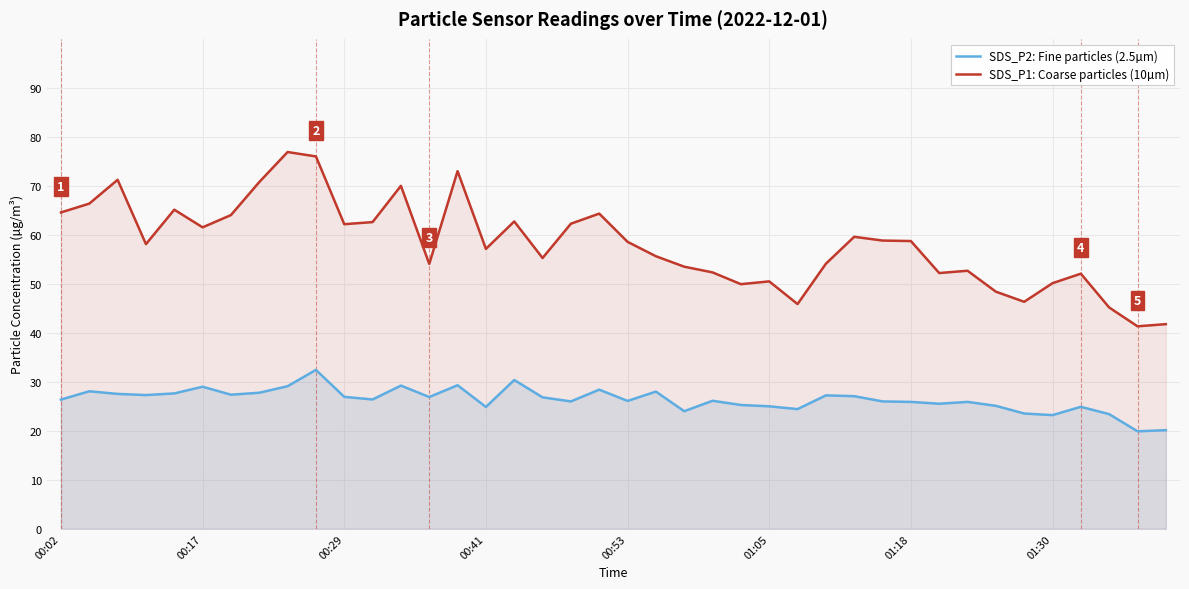

How many lines are shown in the chart?

2